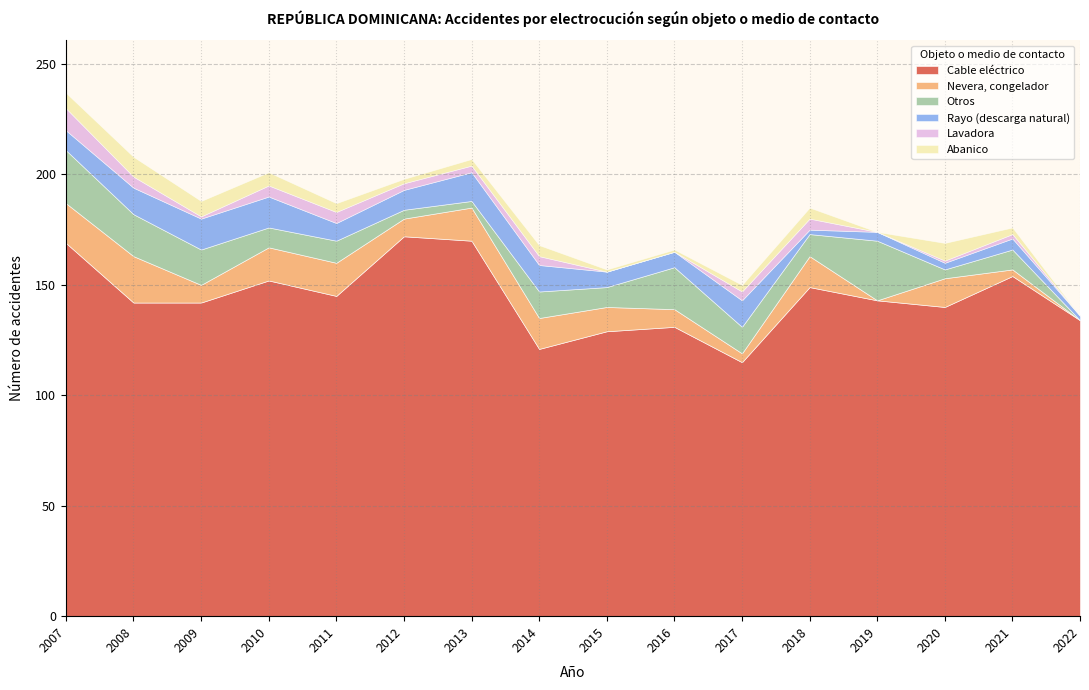

Reading left to right, extract all data points from this chart.

Cable eléctrico: 169	142	142	152	145	172	170	121	129	131	115	149	143	140	154	134
Nevera, congelador: 18	21	8	15	15	8	15	14	11	8	4	14	0	13	3	0
Otros: 24	19	16	9	10	4	3	12	9	19	12	10	27	4	9	0
Rayo (descarga natural): 9	12	14	14	8	9	13	12	7	7	12	2	4	3	5	2
Lavadora: 10	5	1	5	5	3	3	4	0	0	4	5	0	1	2	0
Abanico: 7	9	7	6	4	2	3	5	1	1	3	5	0	8	3	0